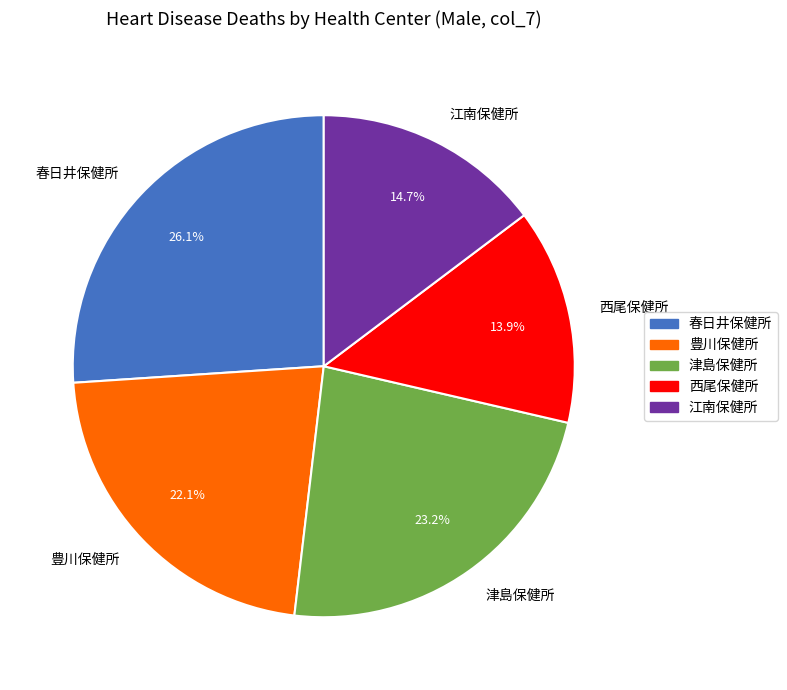

To the nearest percent, what portion does 春日井保健所 represent?

26%